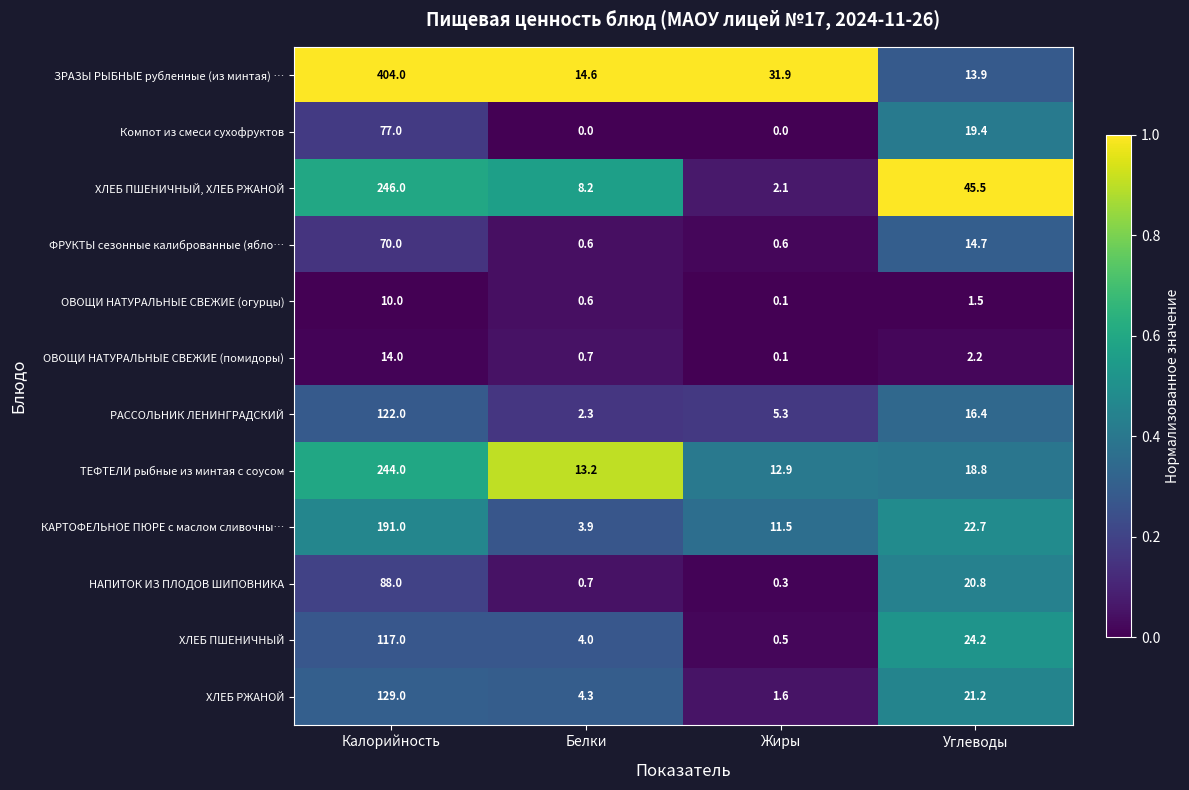

What is the sum of the ЗРАЗЫ РЫБНЫЕ рубленные (из минтая) … values at Калорийность and Жиры?

435.9